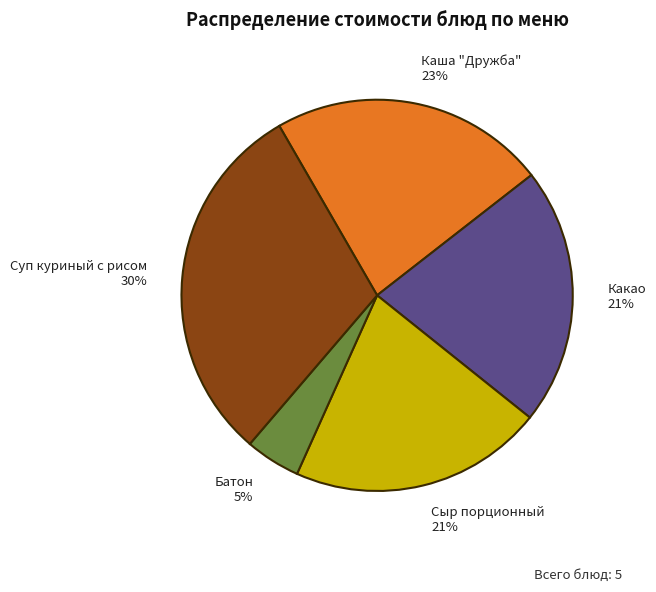

Approximately how many times larger is the value at Какао compared to Каша "Дружба"?

0.9